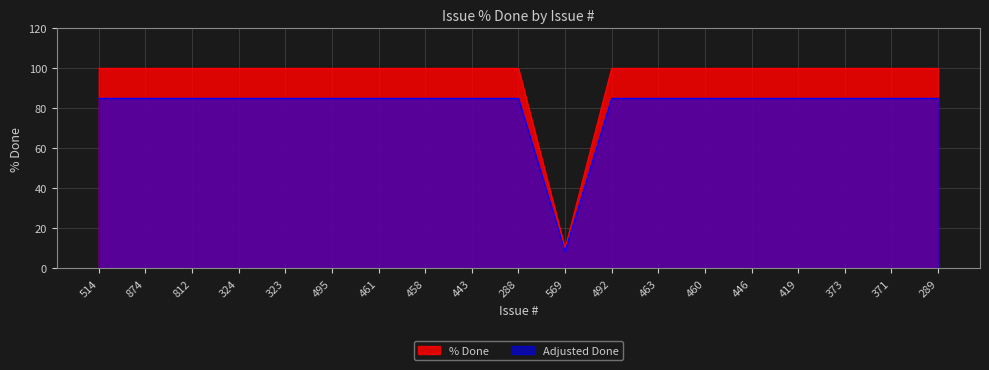

Approximately how many times larger is the value at 492 compared to 463?

1.0